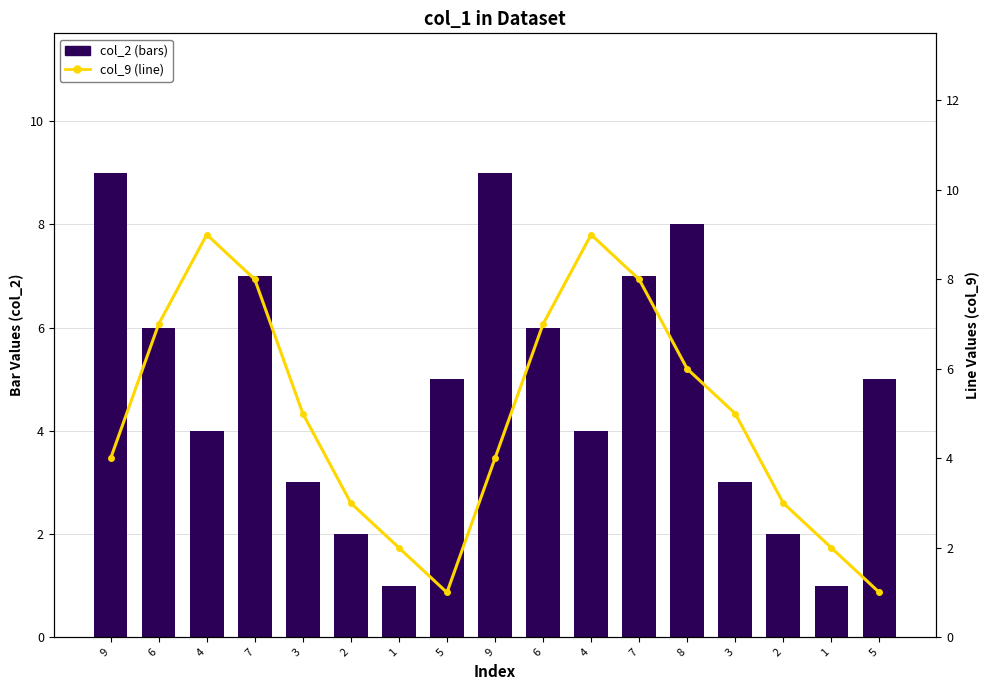

What is the minimum value shown in the chart?

1